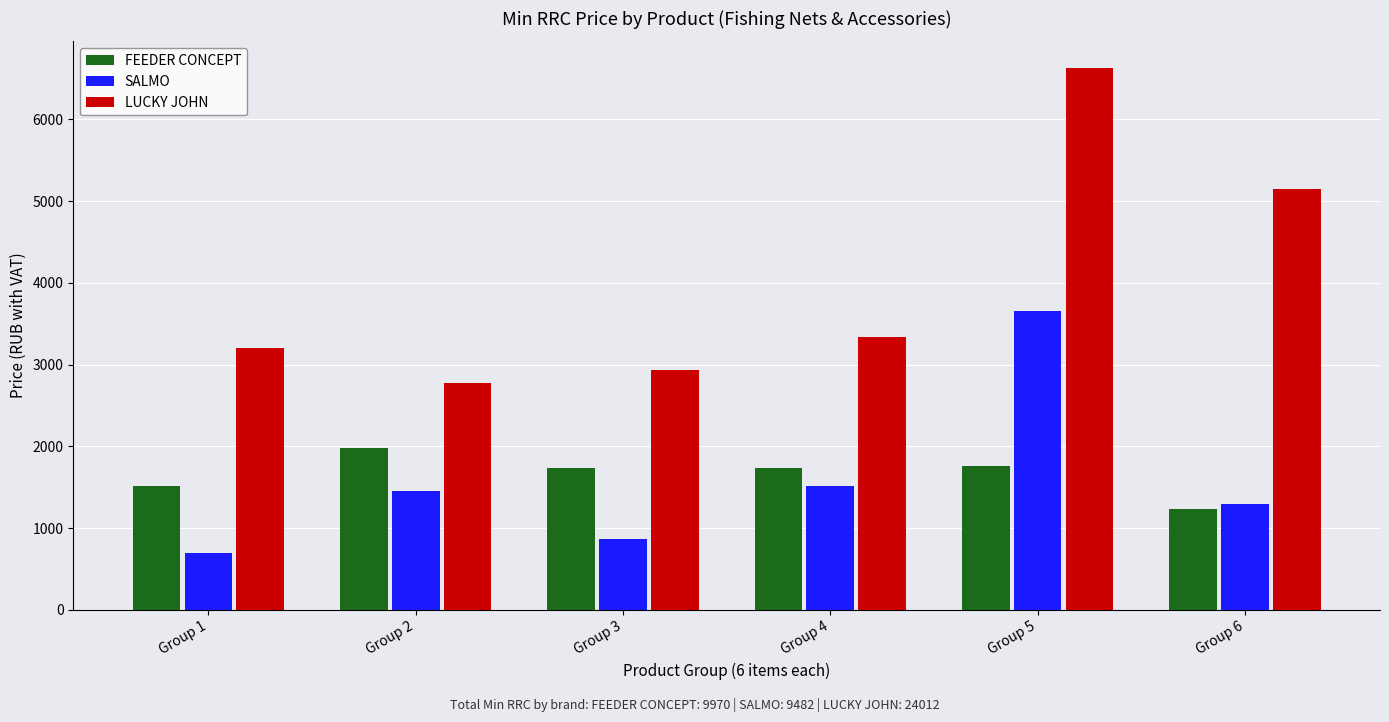

Rank the series by their maximum value, from highest to lowest.

LUCKY JOHN, SALMO, FEEDER CONCEPT